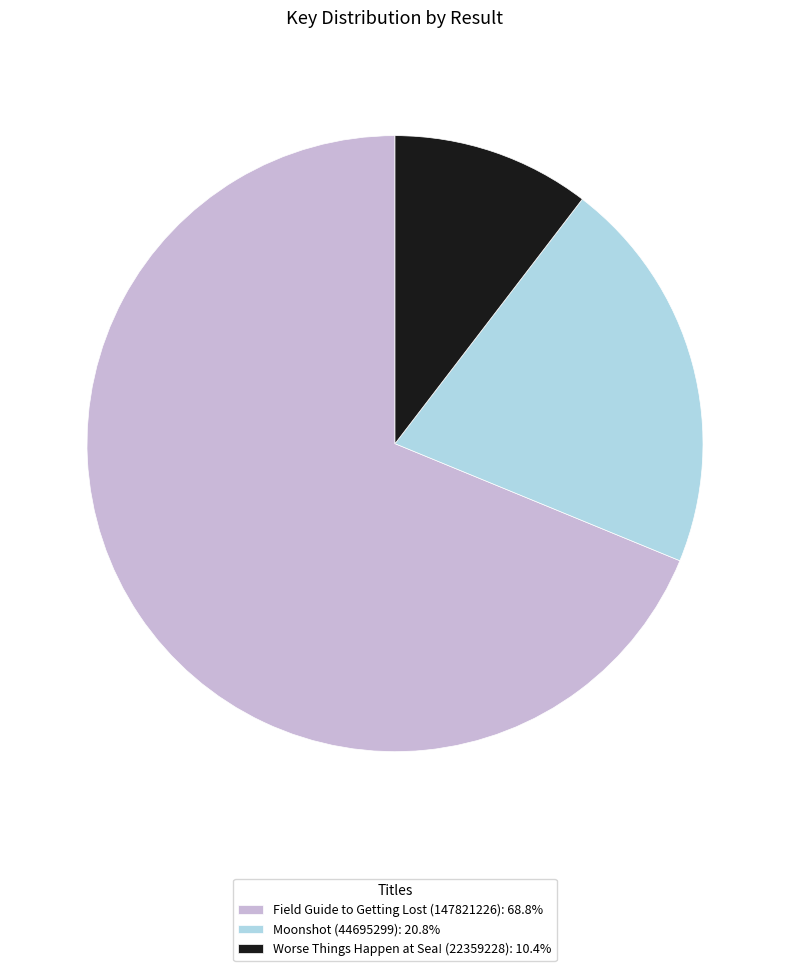

Does Worse Things Happen at Sea! (22359228) represent more than half of the total?

No